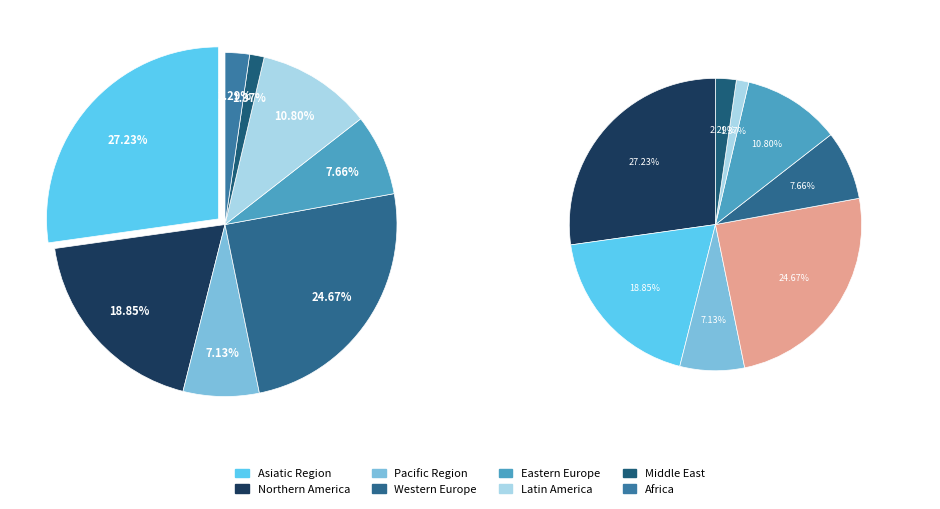

Count the number of slices in the pie.

8